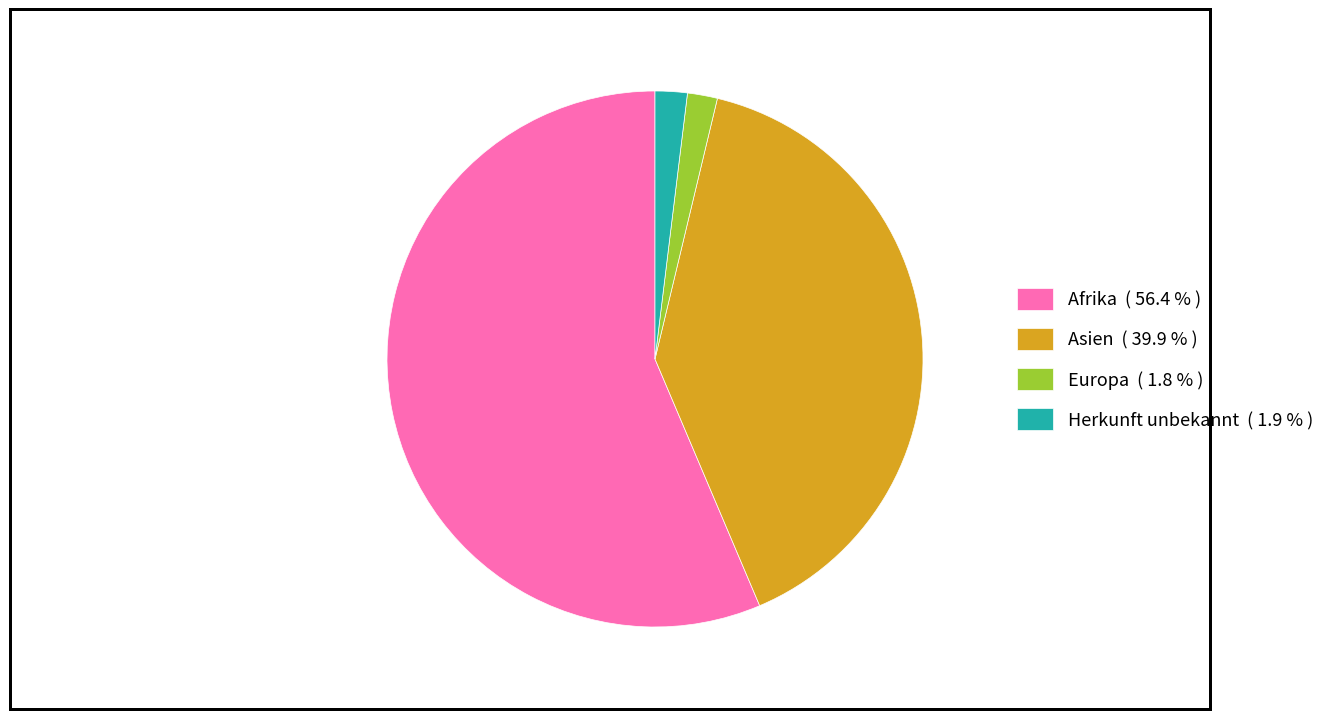

Is the sum of Afrika ( 56.4 % ) and Asien ( 39.9 % ) greater than half?

Yes